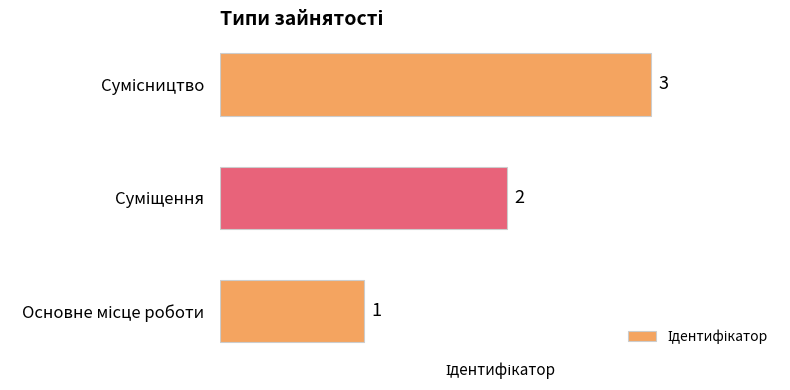

How many data points does each series have?

3